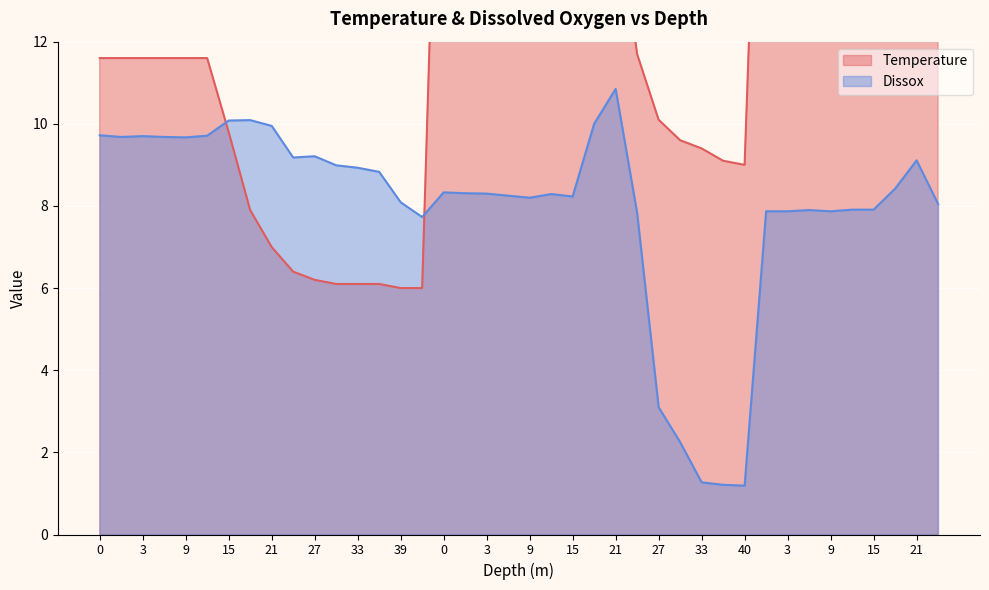

How many interior local valleys does the Temperature series have?

1